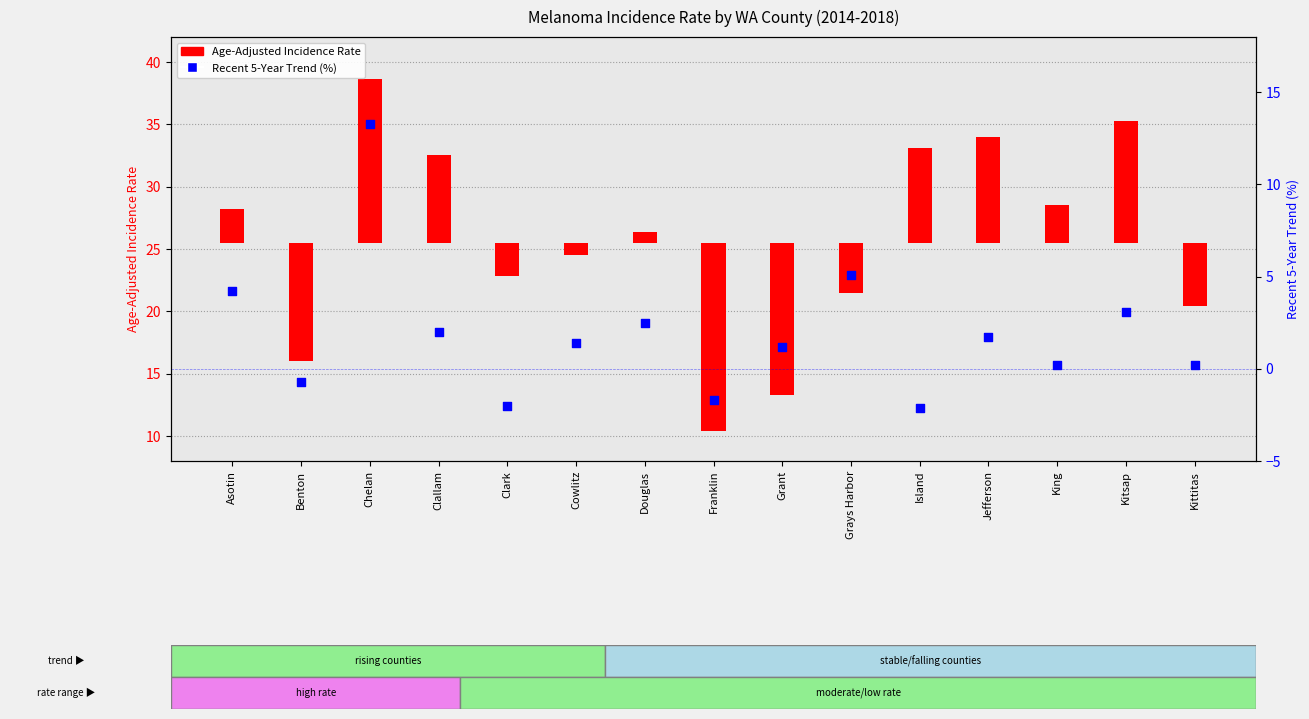

What is the change in value from Clark to King?

+2.2